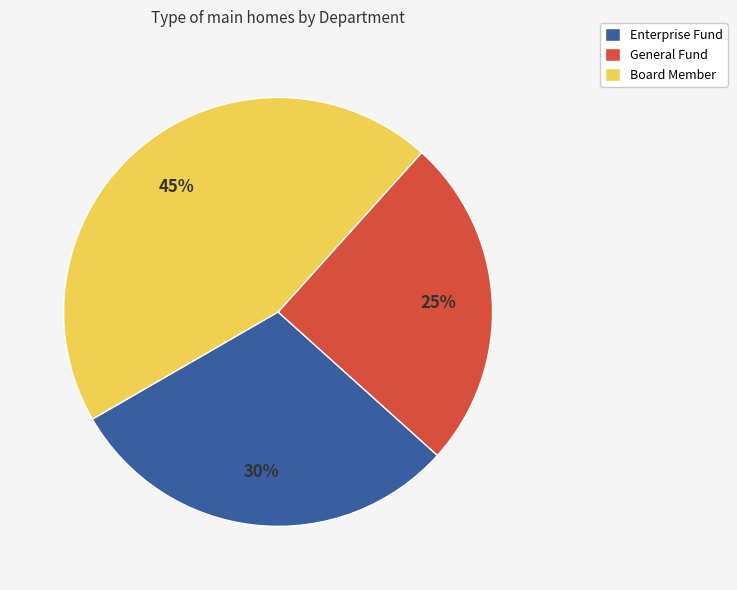

To the nearest percent, what is the difference between the General Fund and Enterprise Fund slice percentages?

5%